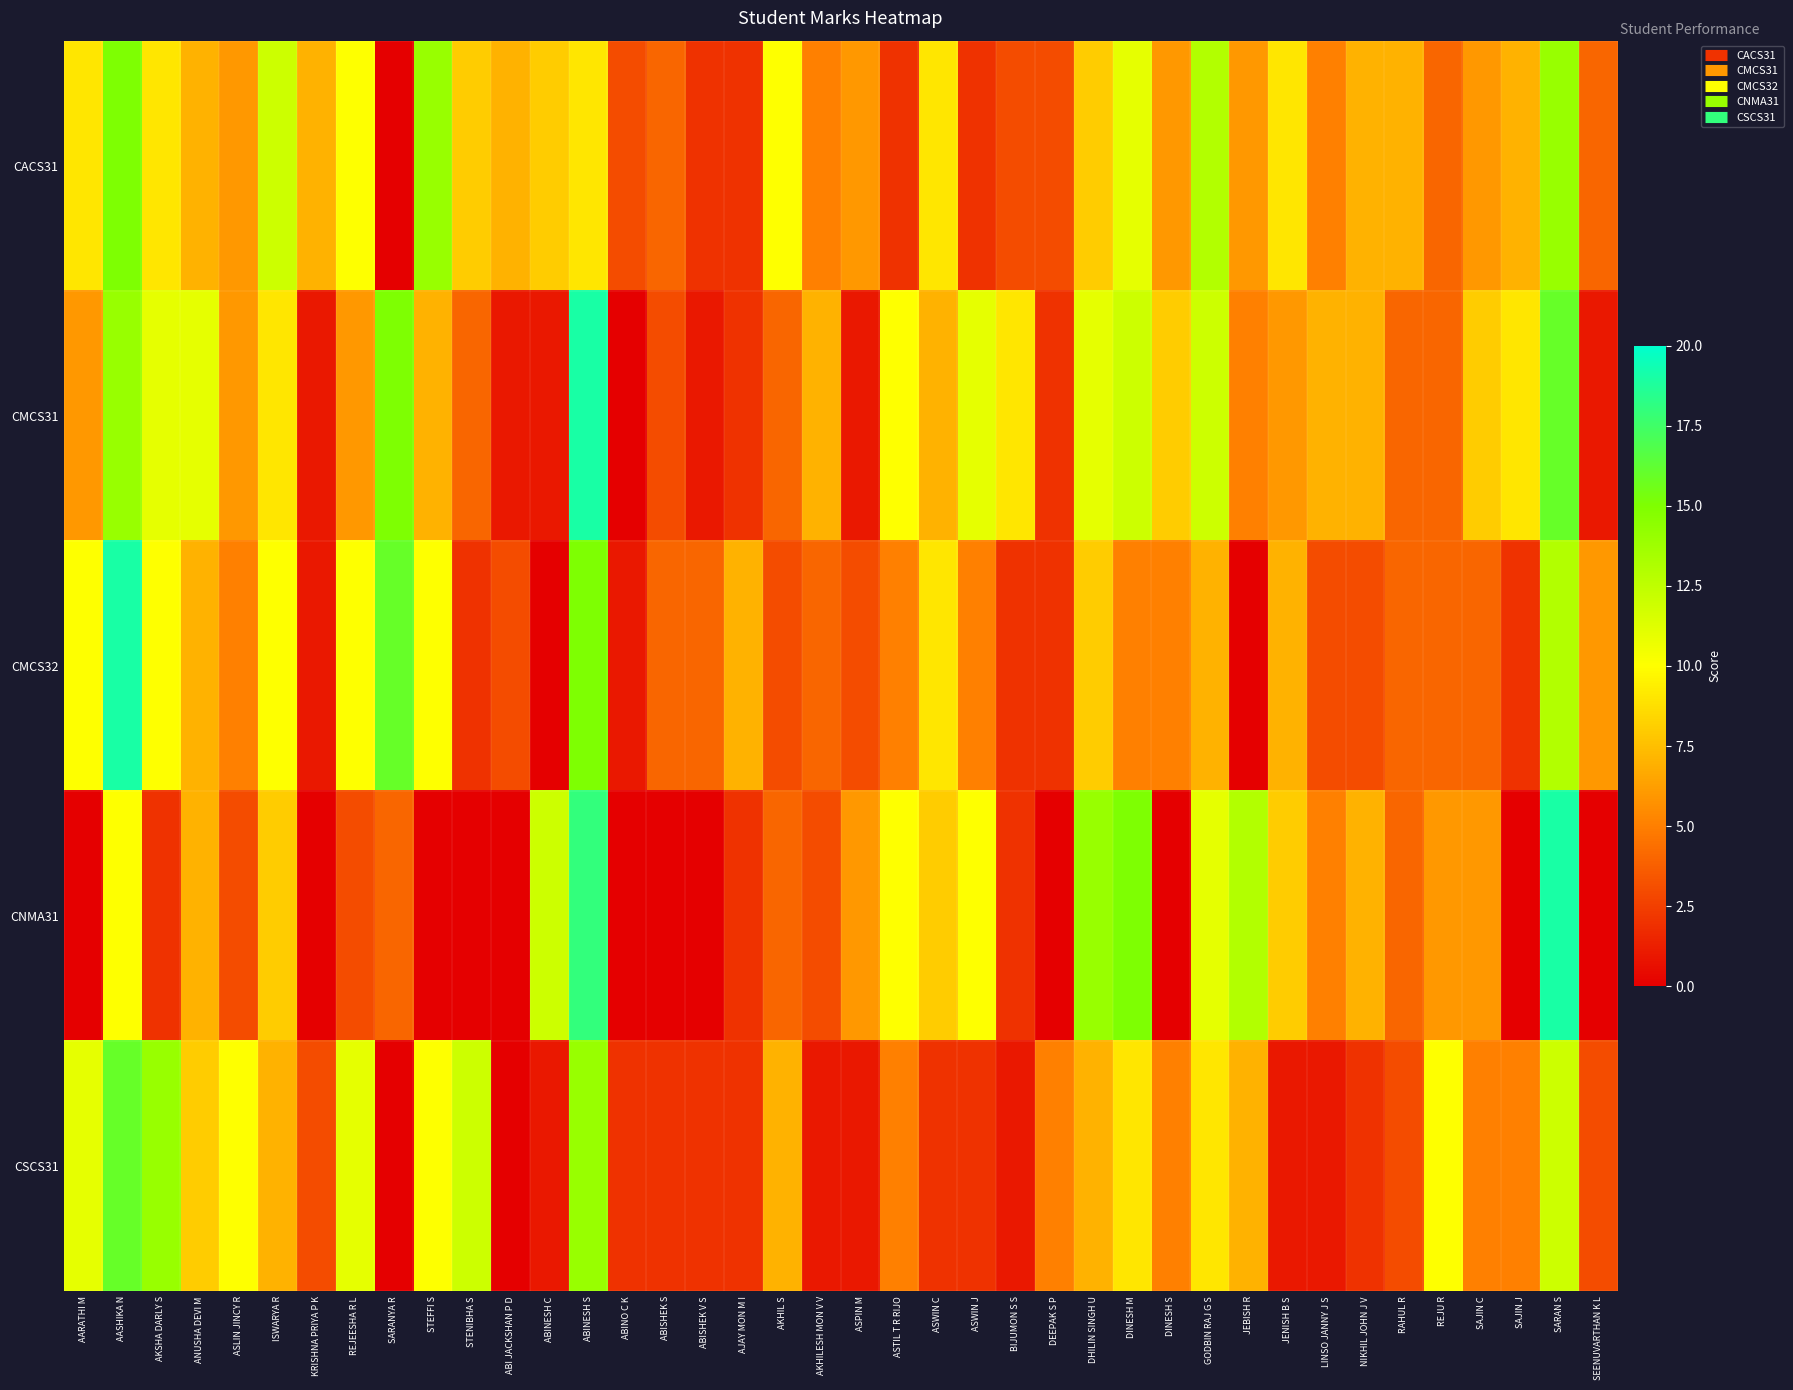

Reading left to right, what are all the values shown in this chart?

CACS31: AARATHI M=9	AASHIKA N=15	AKSHA DARLY S=9	ANUSHA DEVI M=7	ASLIN JINCY R=6	ISWARYA R=12	KRISHNA PRIYA P K=7	REJEESHA R L=10	SARANYA R=0	STEFFI S=14	STENIBHA S=8	ABI JACKSHAN P D=7	ABINESH C=8	ABINESH S=9	ABINO C K=3	ABISHEK S=4	ABISHEK V S=2	AJAY MON M I=2	AKHIL S=10	AKHILESH MON V V=5	ASPIN M=6	ASTIL T R RIJO=2	ASWIN C=9	ASWIN J=2	BIJUMON S S=3	DEEPAK S P=3	DHILIN SINGH U=8	DINESH M=11	DINESH S=6	GODBIN RAJ G S=13	JEBISH R=6	JENISH B S=9	LINSO JANNY J S=5	NIKHIL JOHN J V=7	RAHUL R=7	REJU R=4	SAJIN C=6	SAJIN J=7	SARAN S=14	SEENUVARTHAN K L=4
CMCS31: AARATHI M=6	AASHIKA N=14	AKSHA DARLY S=11	ANUSHA DEVI M=11	ASLIN JINCY R=6	ISWARYA R=9	KRISHNA PRIYA P K=1	REJEESHA R L=6	SARANYA R=15	STEFFI S=7	STENIBHA S=4	ABI JACKSHAN P D=1	ABINESH C=1	ABINESH S=19	ABINO C K=0	ABISHEK S=3	ABISHEK V S=1	AJAY MON M I=2	AKHIL S=4	AKHILESH MON V V=7	ASPIN M=1	ASTIL T R RIJO=10	ASWIN C=7	ASWIN J=11	BIJUMON S S=9	DEEPAK S P=2	DHILIN SINGH U=11	DINESH M=12	DINESH S=8	GODBIN RAJ G S=12	JEBISH R=5	JENISH B S=6	LINSO JANNY J S=7	NIKHIL JOHN J V=7	RAHUL R=4	REJU R=4	SAJIN C=8	SAJIN J=9	SARAN S=16	SEENUVARTHAN K L=1
CMCS32: AARATHI M=10	AASHIKA N=19	AKSHA DARLY S=10	ANUSHA DEVI M=7	ASLIN JINCY R=5	ISWARYA R=10	KRISHNA PRIYA P K=1	REJEESHA R L=10	SARANYA R=16	STEFFI S=10	STENIBHA S=2	ABI JACKSHAN P D=3	ABINESH C=0	ABINESH S=15	ABINO C K=1	ABISHEK S=4	ABISHEK V S=4	AJAY MON M I=7	AKHIL S=3	AKHILESH MON V V=4	ASPIN M=3	ASTIL T R RIJO=5	ASWIN C=9	ASWIN J=5	BIJUMON S S=2	DEEPAK S P=2	DHILIN SINGH U=8	DINESH M=5	DINESH S=5	GODBIN RAJ G S=7	JEBISH R=0	JENISH B S=7	LINSO JANNY J S=3	NIKHIL JOHN J V=3	RAHUL R=4	REJU R=4	SAJIN C=4	SAJIN J=2	SARAN S=13	SEENUVARTHAN K L=6
CNMA31: AARATHI M=0	AASHIKA N=10	AKSHA DARLY S=2	ANUSHA DEVI M=7	ASLIN JINCY R=3	ISWARYA R=8	KRISHNA PRIYA P K=0	REJEESHA R L=3	SARANYA R=4	STEFFI S=0	STENIBHA S=0	ABI JACKSHAN P D=0	ABINESH C=12	ABINESH S=18	ABINO C K=0	ABISHEK S=0	ABISHEK V S=0	AJAY MON M I=2	AKHIL S=4	AKHILESH MON V V=3	ASPIN M=6	ASTIL T R RIJO=10	ASWIN C=8	ASWIN J=10	BIJUMON S S=2	DEEPAK S P=0	DHILIN SINGH U=14	DINESH M=15	DINESH S=0	GODBIN RAJ G S=11	JEBISH R=13	JENISH B S=8	LINSO JANNY J S=5	NIKHIL JOHN J V=7	RAHUL R=4	REJU R=6	SAJIN C=6	SAJIN J=0	SARAN S=19	SEENUVARTHAN K L=0
CSCS31: AARATHI M=11	AASHIKA N=16	AKSHA DARLY S=14	ANUSHA DEVI M=8	ASLIN JINCY R=10	ISWARYA R=7	KRISHNA PRIYA P K=3	REJEESHA R L=11	SARANYA R=0	STEFFI S=10	STENIBHA S=12	ABI JACKSHAN P D=0	ABINESH C=1	ABINESH S=14	ABINO C K=2	ABISHEK S=2	ABISHEK V S=2	AJAY MON M I=2	AKHIL S=7	AKHILESH MON V V=1	ASPIN M=1	ASTIL T R RIJO=5	ASWIN C=2	ASWIN J=2	BIJUMON S S=1	DEEPAK S P=5	DHILIN SINGH U=7	DINESH M=9	DINESH S=5	GODBIN RAJ G S=9	JEBISH R=7	JENISH B S=1	LINSO JANNY J S=1	NIKHIL JOHN J V=2	RAHUL R=3	REJU R=10	SAJIN C=5	SAJIN J=5	SARAN S=12	SEENUVARTHAN K L=3